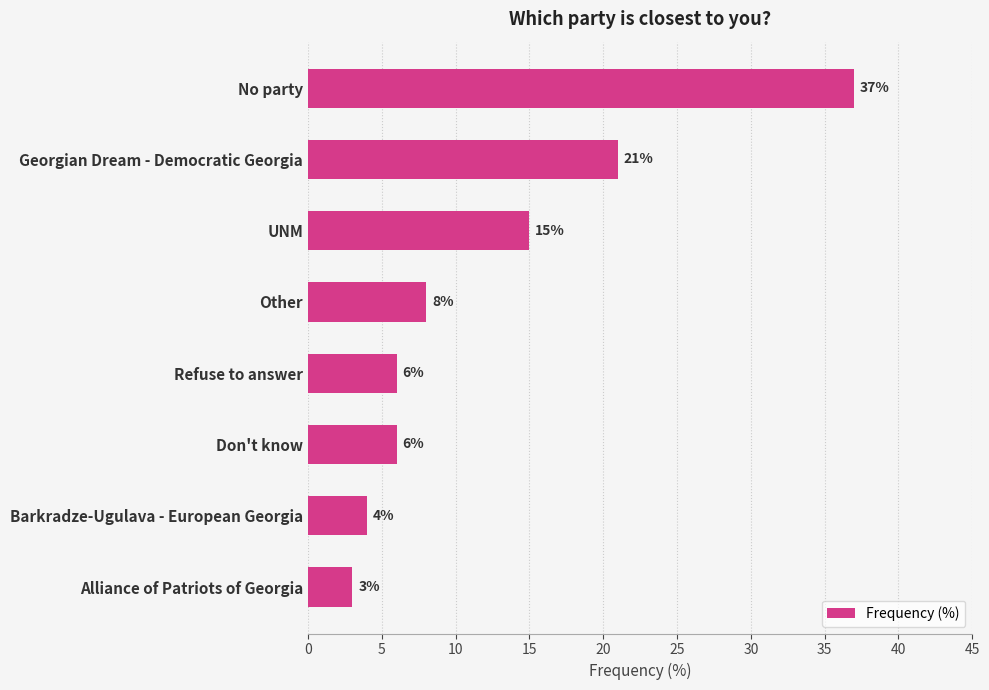

What is the sum of the values at Georgian Dream - Democratic Georgia and UNM?

36